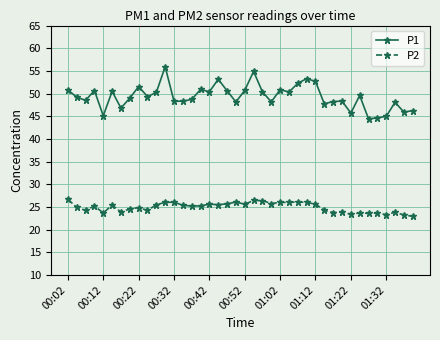

What is the value of the P2 point at the 20th from the left?

26.1